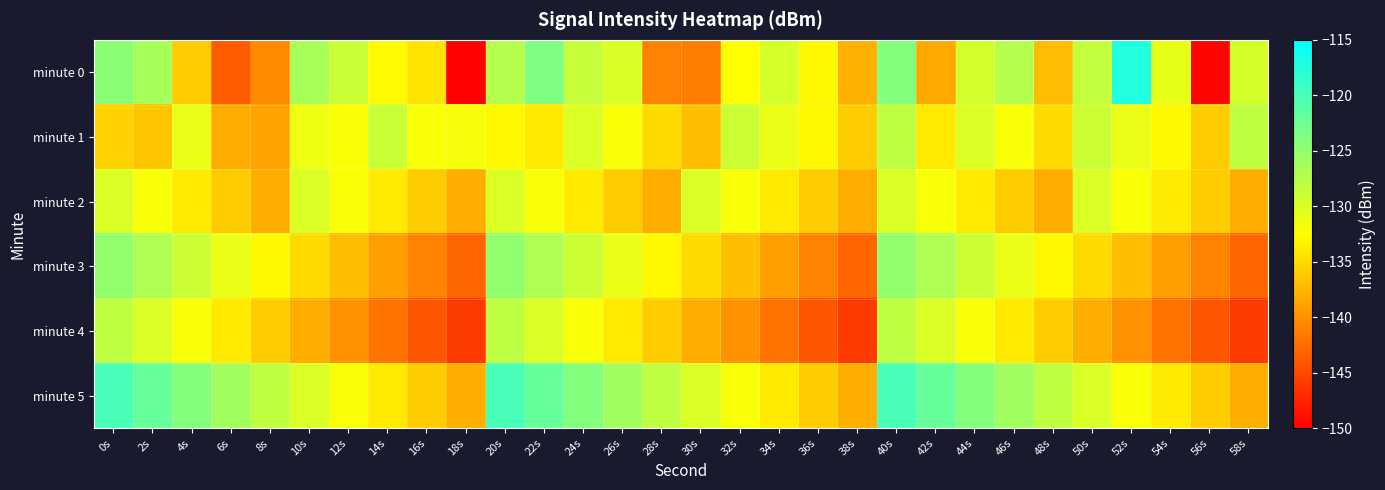

What is the greatest value displayed?

-117.3